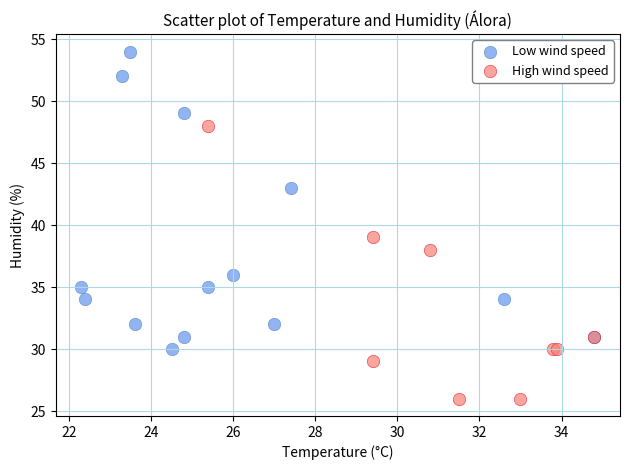

Which series contains the lowest Y value?

High wind speed